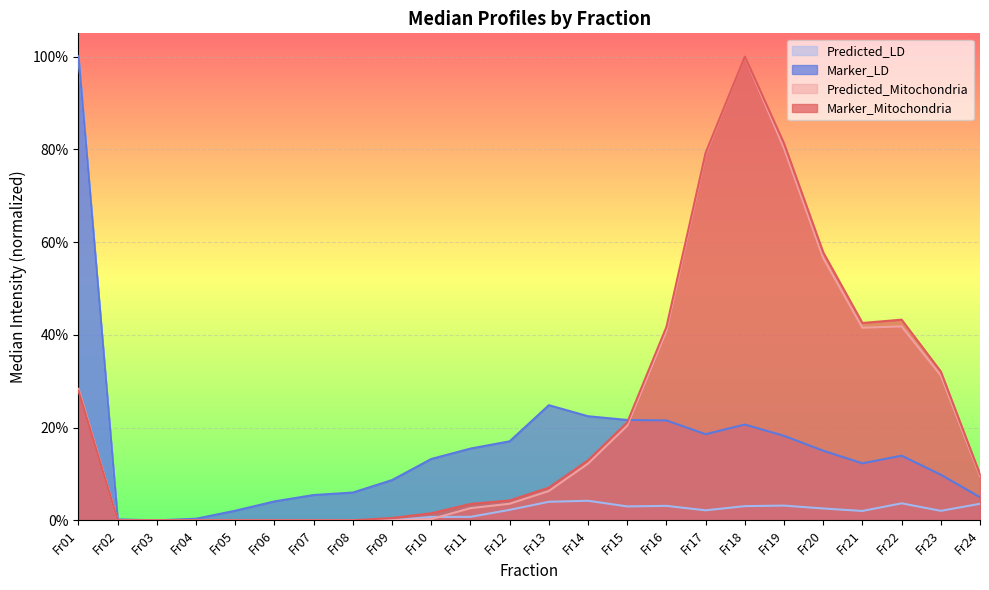

What are all the series names shown in the legend?

Predicted_LD, Marker_LD, Predicted_Mitochondria, Marker_Mitochondria